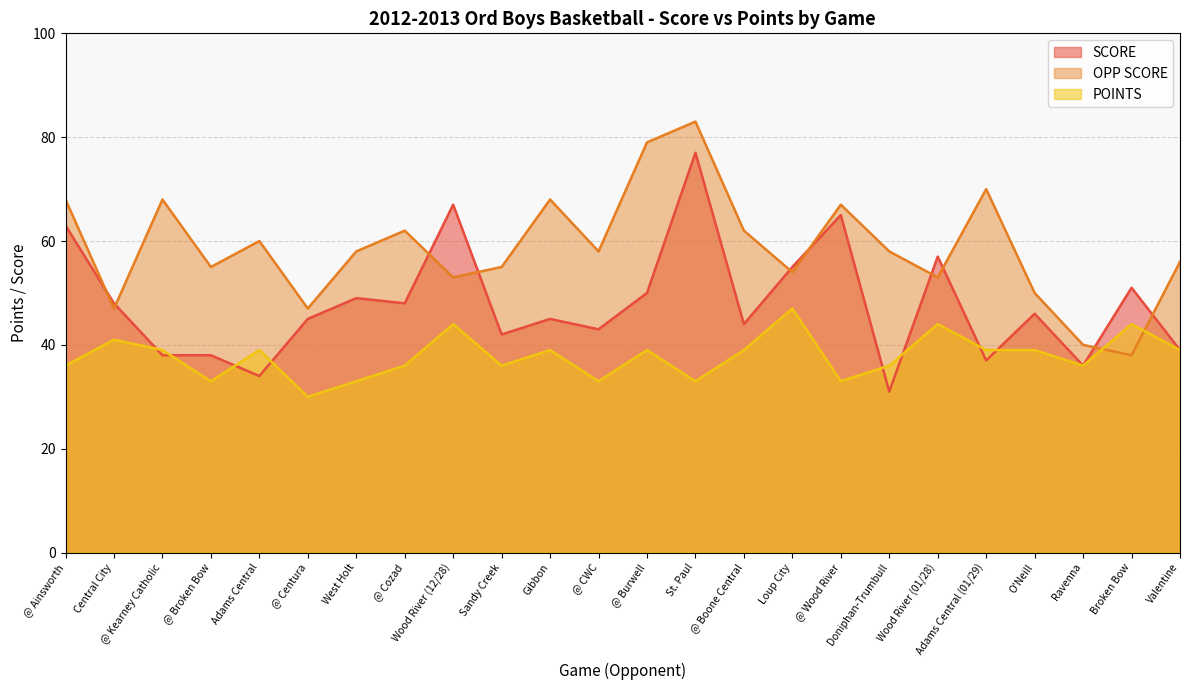

At how many categories does at least one series exceed 44?

23